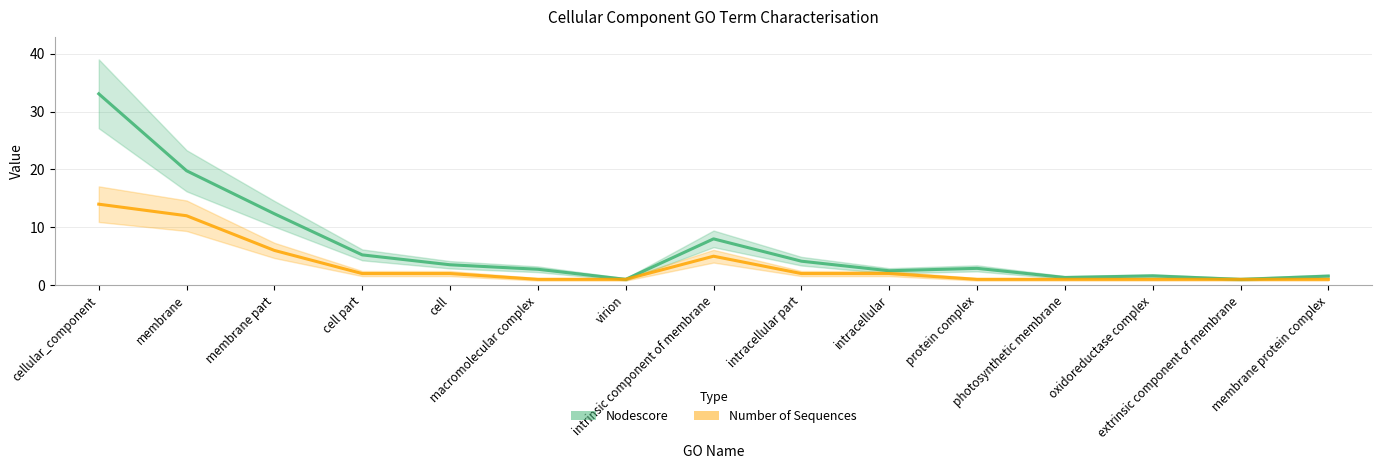

What position from the right is protein complex?

5